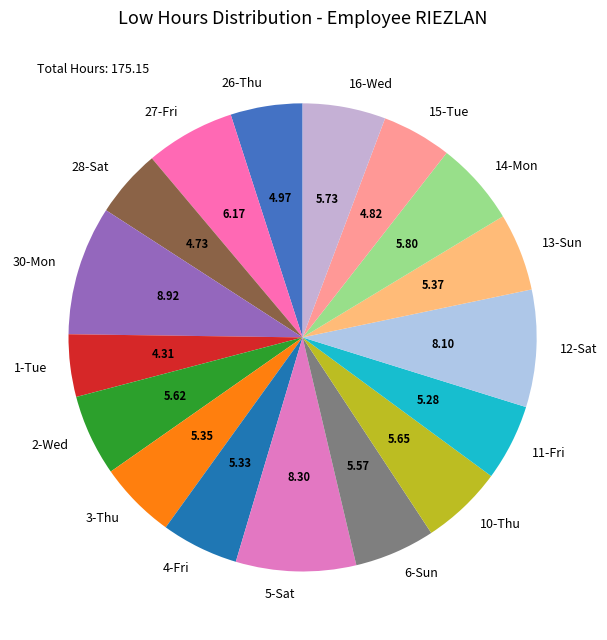

Does 6-Sun account for over 50% of the chart?

No